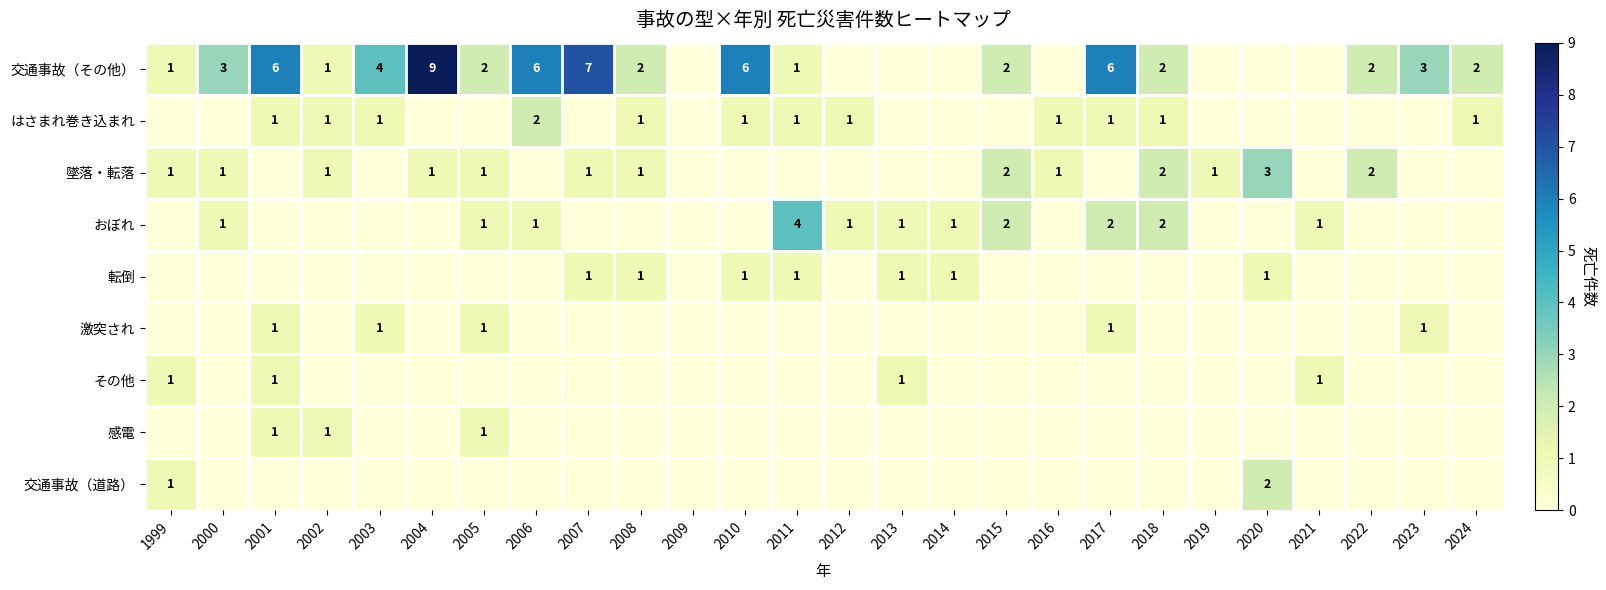

At which category is the sum across all series the highest?

2001